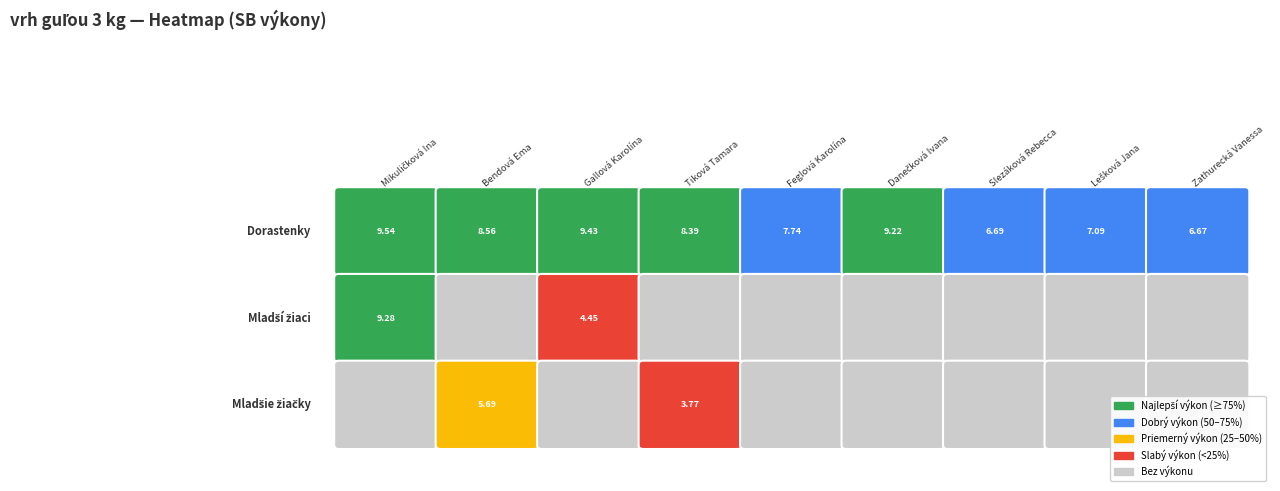

Is it true that Mladší žiaci equals 0 at Danečková Ivana?

True